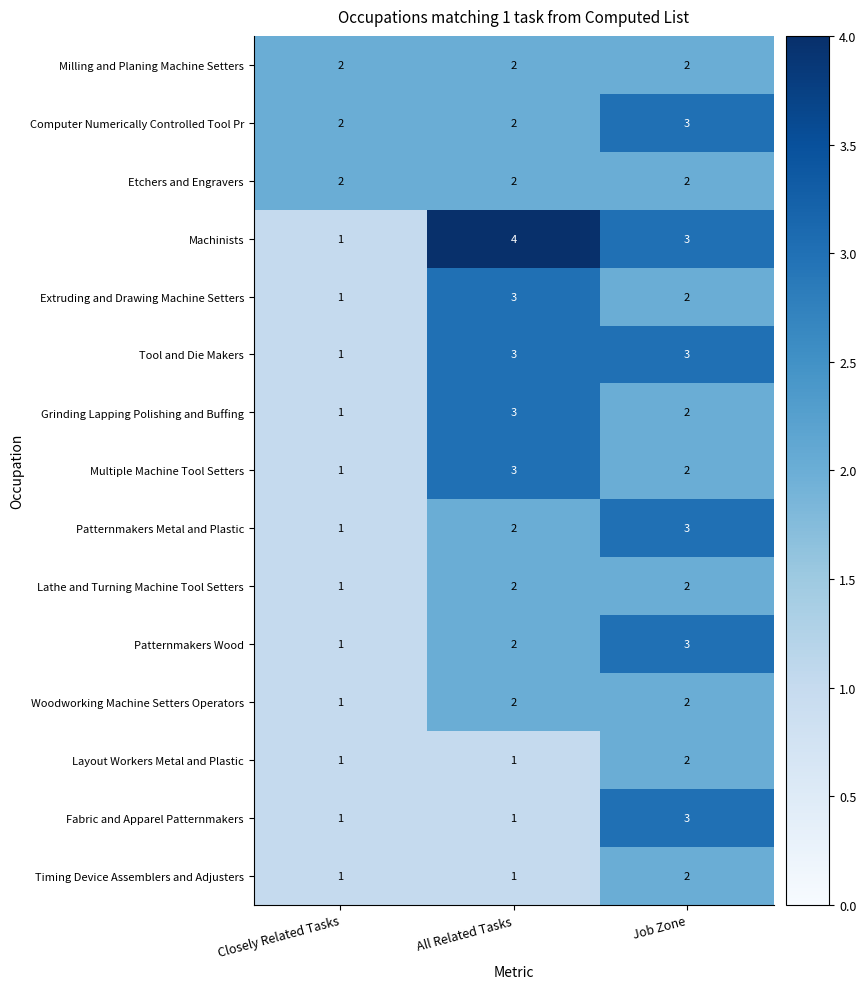

What is the total value across all series at Job Zone?

36